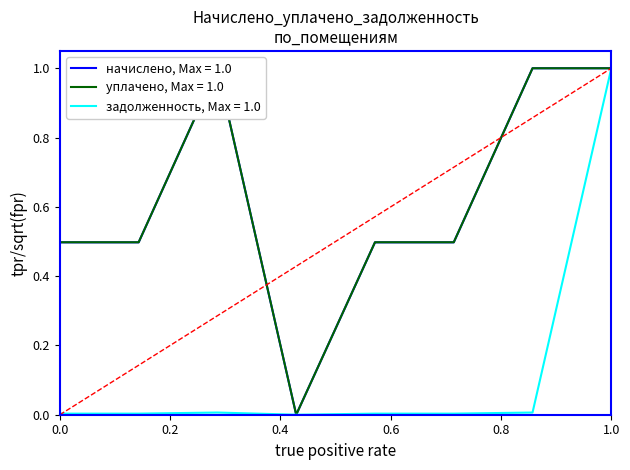

How many times do задолженность and начислено cross each other?

1